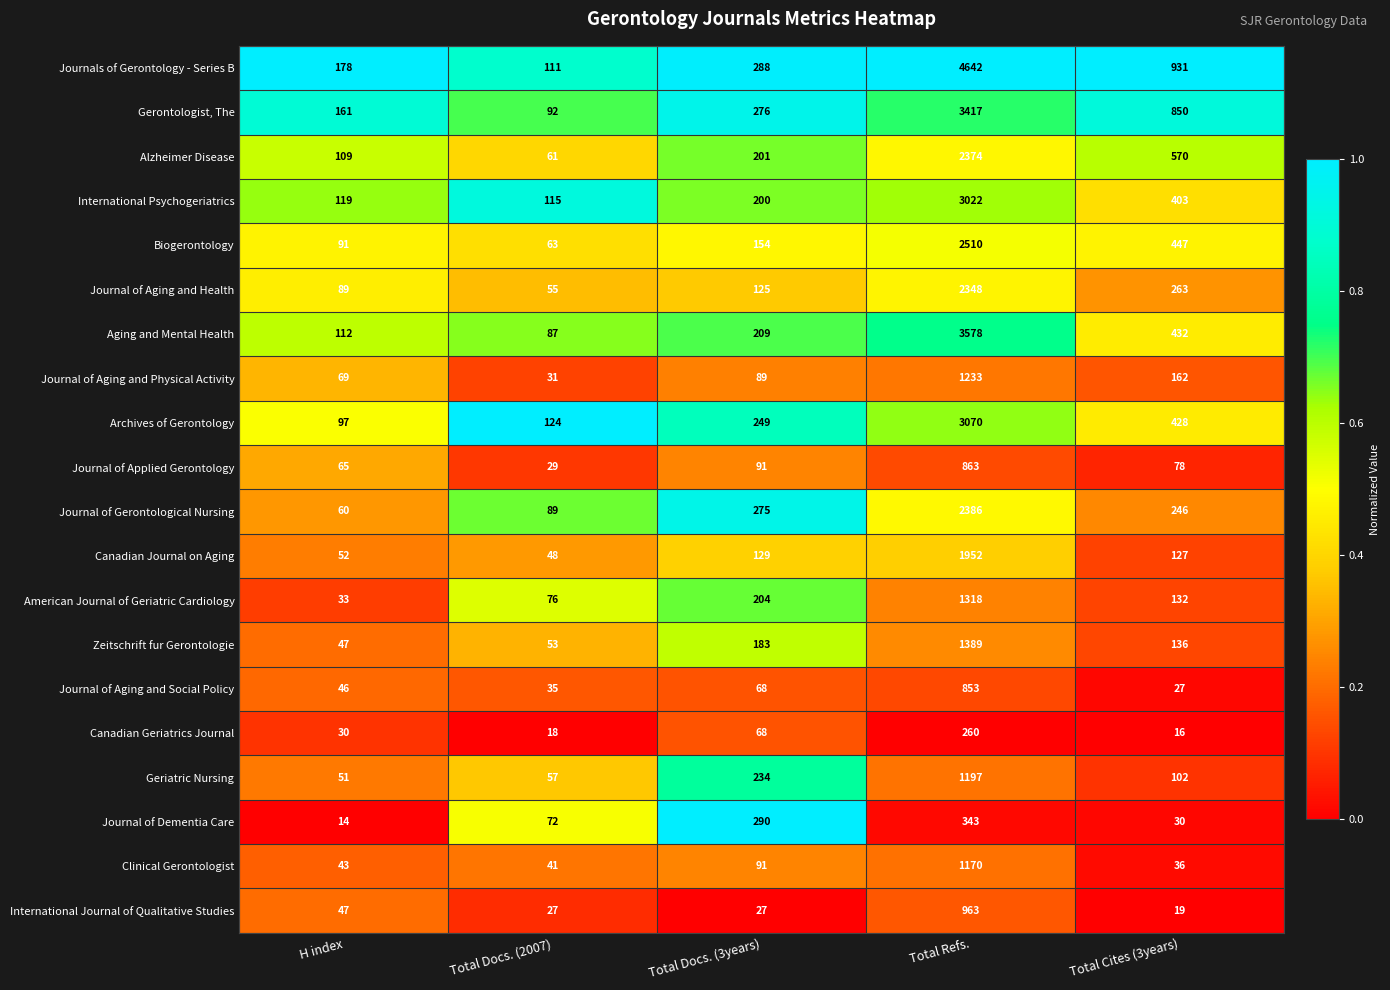

What is the spread (max minus min) of values at Total Docs. (3years)?

263